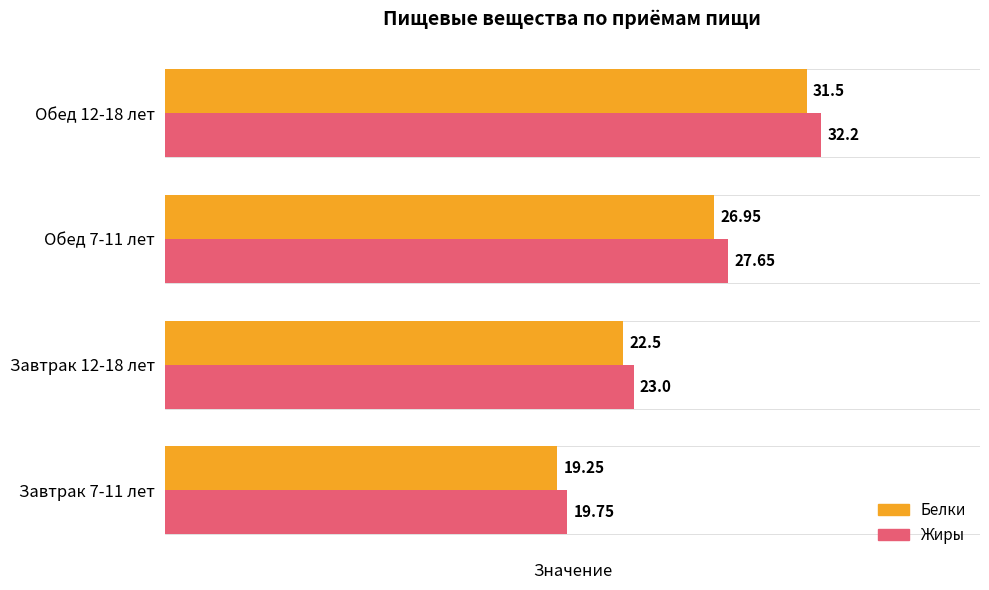

What is the highest value of the Жиры series?

32.2